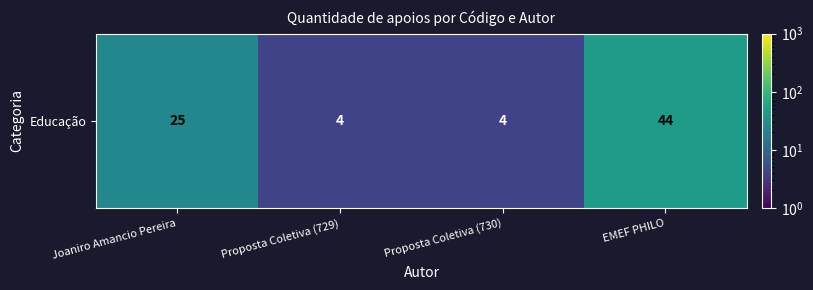

What is the difference between the maximum and minimum values?

40